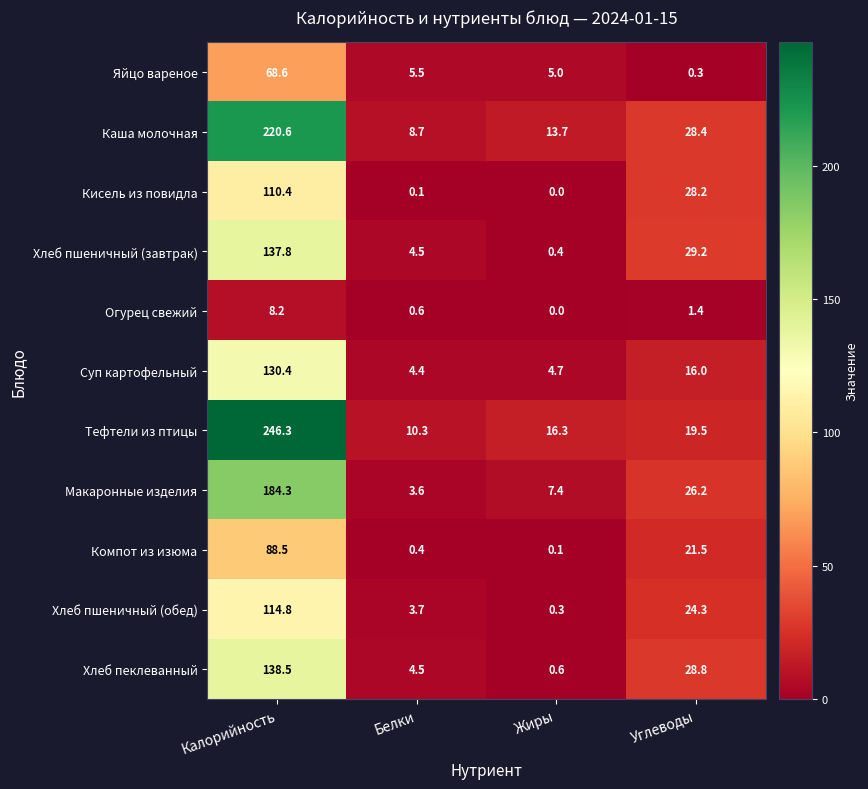

At which category does the chart reach its peak across all series?

Калорийность